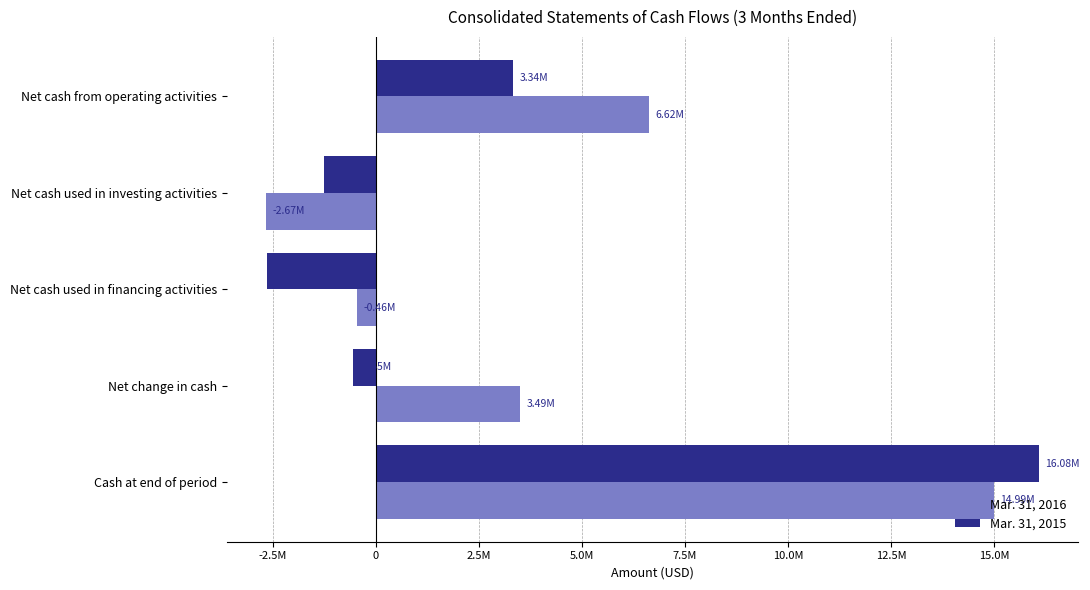

Which series has the largest total across all categories?

Mar. 31, 2016